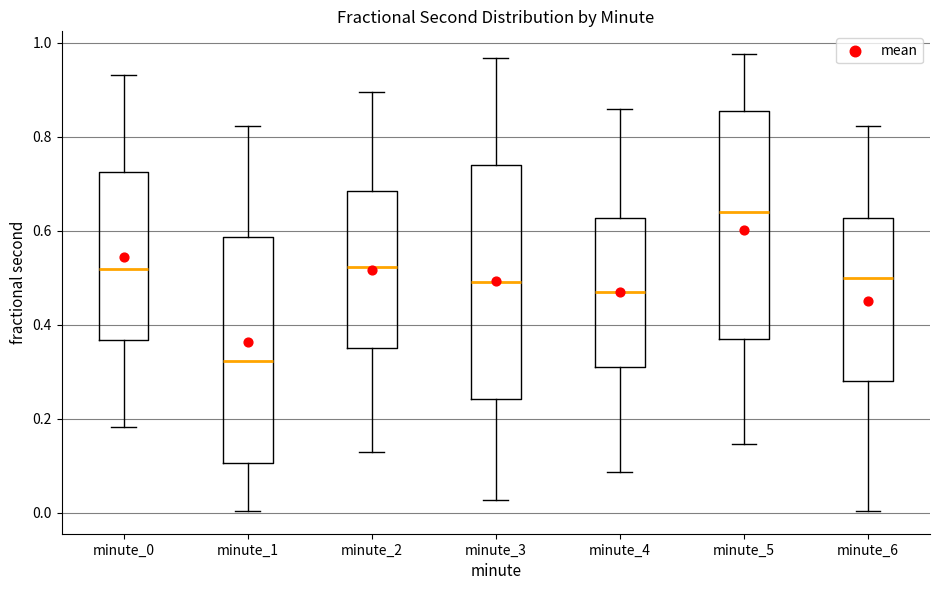

Where does the lower whisker of the box for minute_0 end on the y-axis? The values are not printed on the chart, so give them approximately, as read against the axis.

0.18